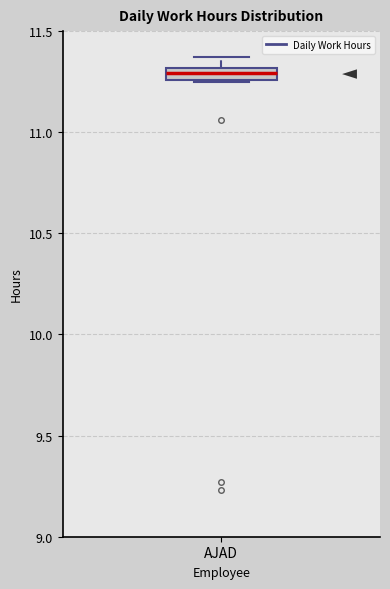

Where is the lower edge of the box for AJAD on the y-axis? The values are not printed on the chart, so give them approximately, as read against the axis.

11.25